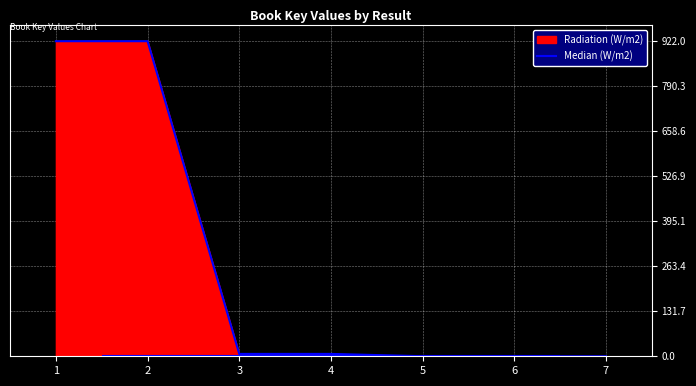

Where is the data nearest to the value 461?

3